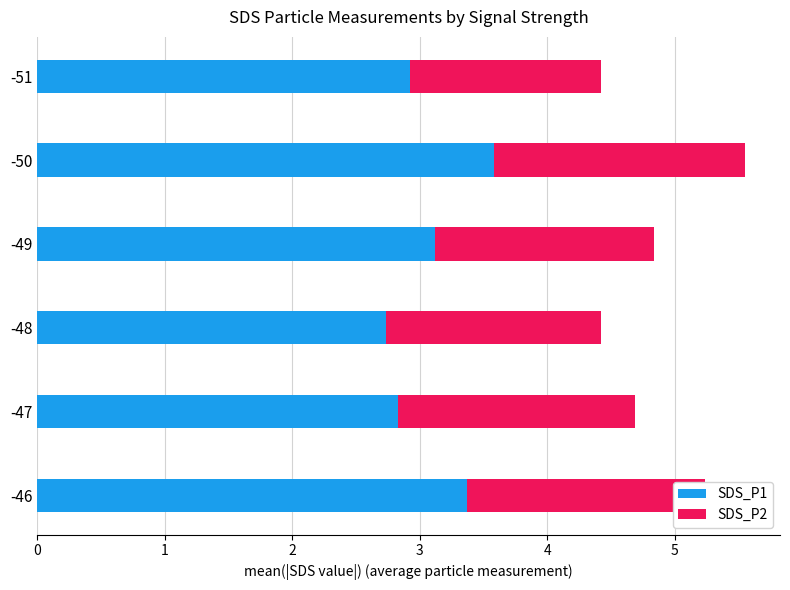

Read the SDS_P1 value at -51.

2.9